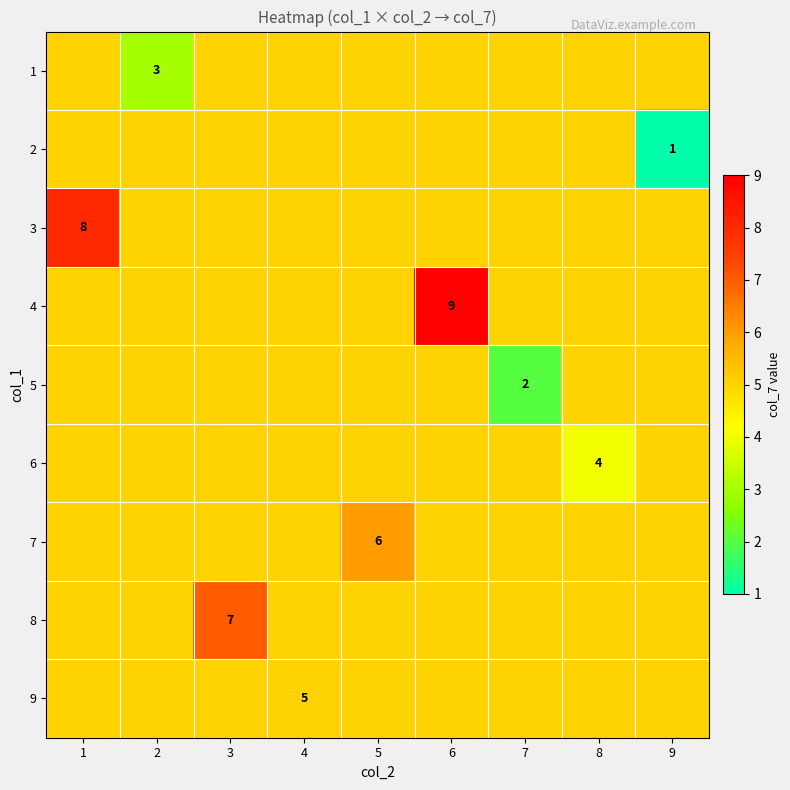

Rank the series by their maximum value, from lowest to highest.

1, 2, 5, 6, 9, 7, 8, 3, 4